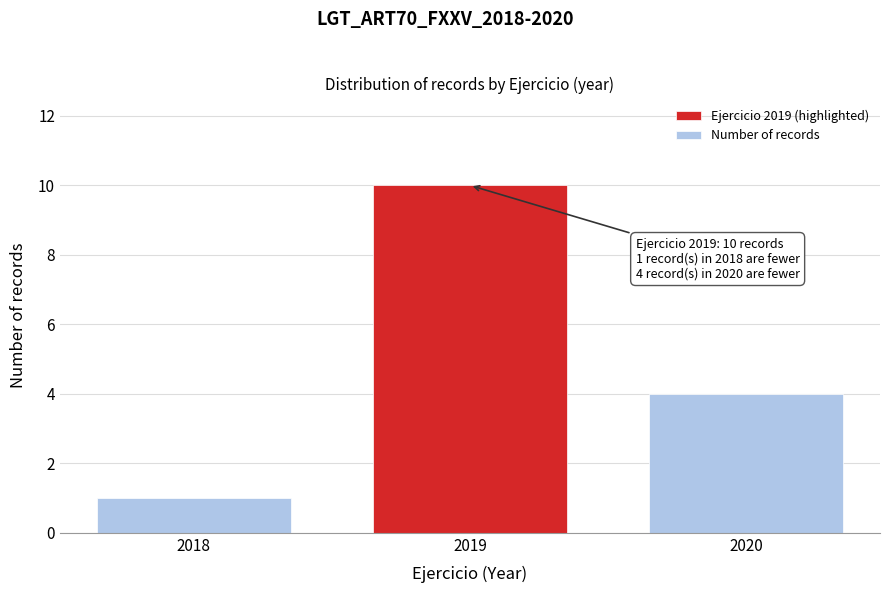

Reading left to right, what are all the values shown in this chart?

2018=1	2019=10	2020=4